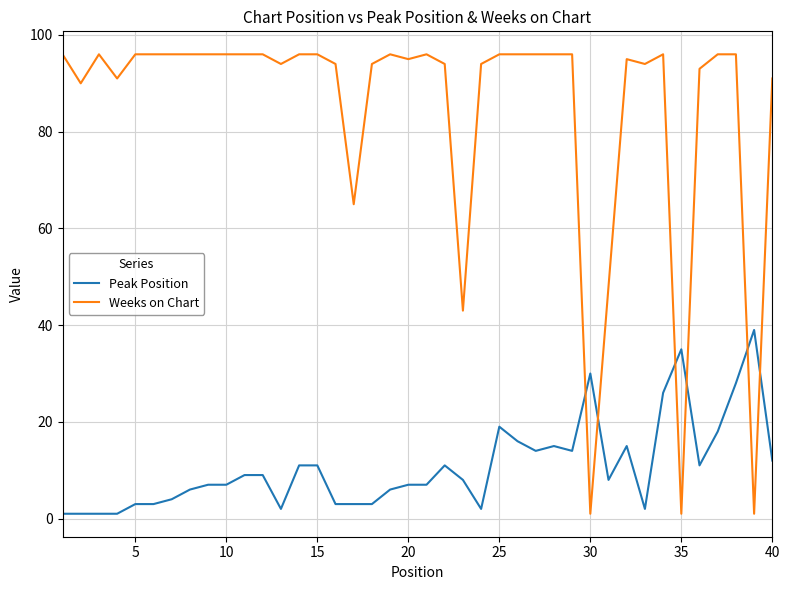

Reading left to right, list all the values displayed in this chart.

Peak Position: 1	1	1	1	3	3	4	6	7	7	9	9	2	11	11	3	3	3	6	7	7	11	8	2	19	16	14	15	14	30	8	15	2	26	35	11	18	28	39	12
Weeks on Chart: 96	90	96	91	96	96	96	96	96	96	96	96	94	96	96	94	65	94	96	95	96	94	43	94	96	96	96	96	96	1	48	95	94	96	1	93	96	96	1	91